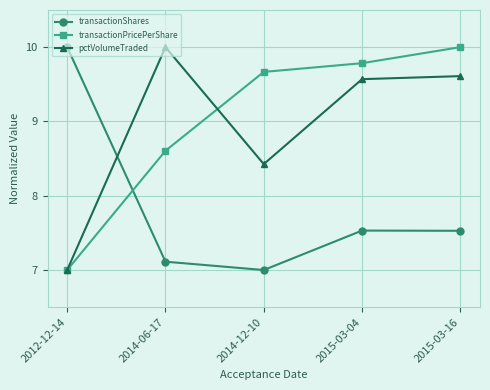

How many times do transactionShares and pctVolumeTraded cross each other?

1